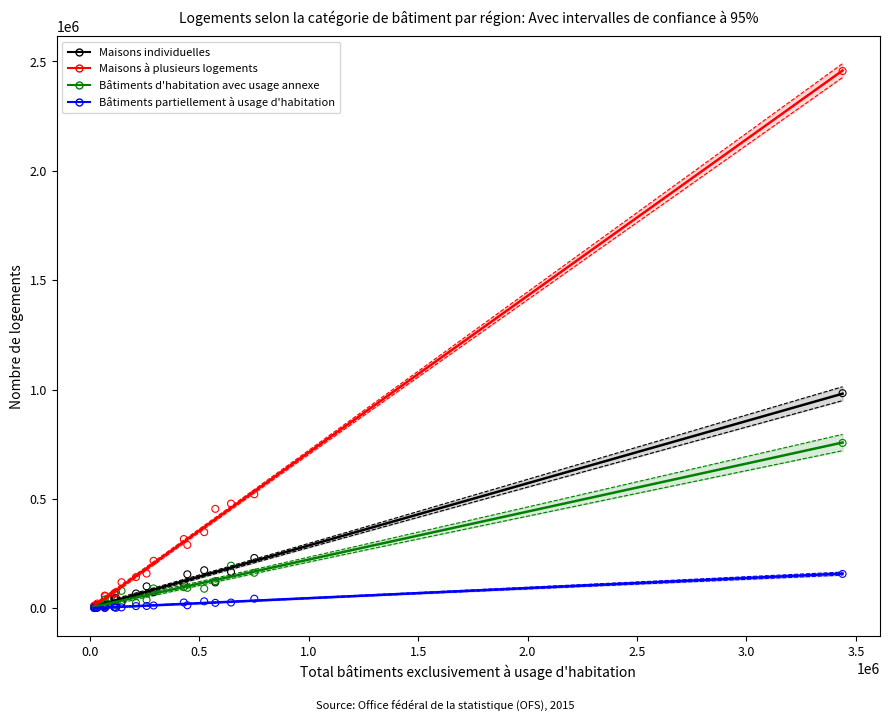

Across all series, what Y value is closest to 1228421?

983210